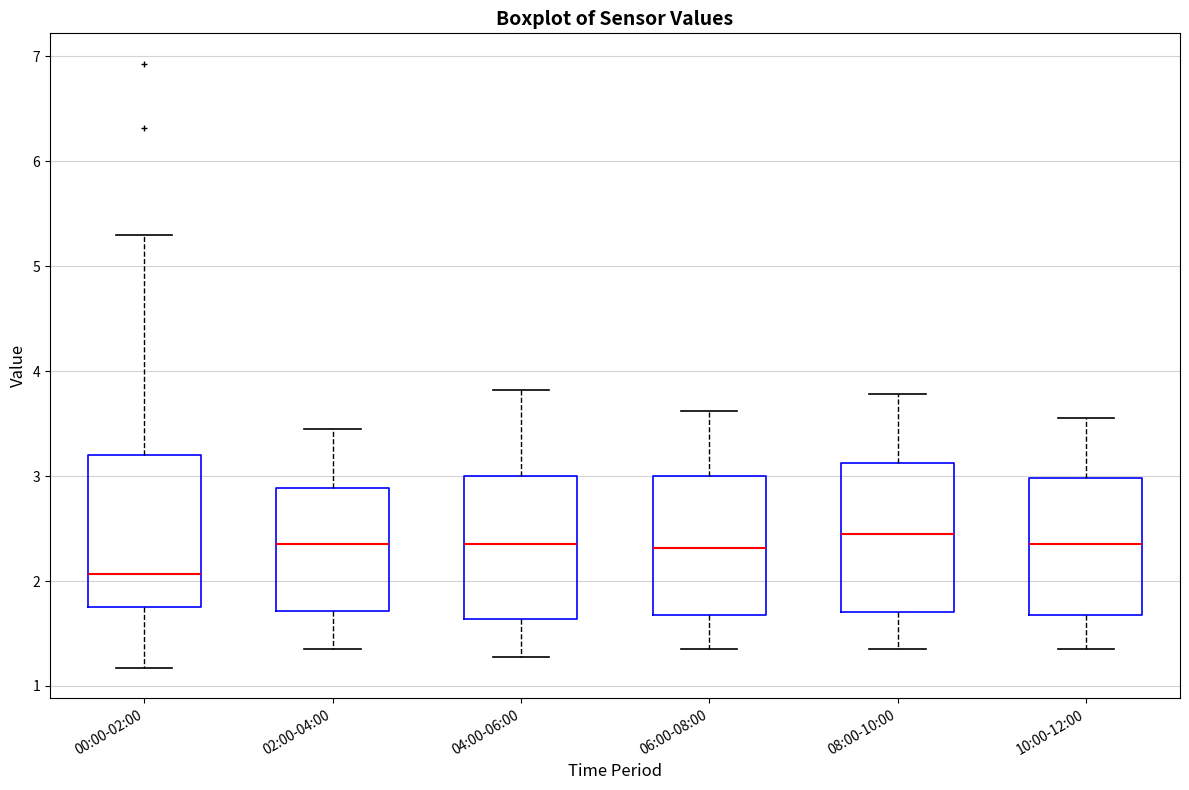

Reading left to right, read every box against the y-axis: the position of its median line, the range the box covers, and the ends of its whiskers. The values are not printed on the chart, so give them approximately, as read against the axis.

00:00-02:00: median 2.1, box 1.8 to 3.2, whiskers 1.2 to 5.3
02:00-04:00: median 2.4, box 1.7 to 2.9, whiskers 1.4 to 3.5
04:00-06:00: median 2.4, box 1.6 to 3.0, whiskers 1.3 to 3.8
06:00-08:00: median 2.3, box 1.7 to 3.0, whiskers 1.4 to 3.6
08:00-10:00: median 2.5, box 1.7 to 3.1, whiskers 1.4 to 3.8
10:00-12:00: median 2.4, box 1.7 to 3.0, whiskers 1.4 to 3.6